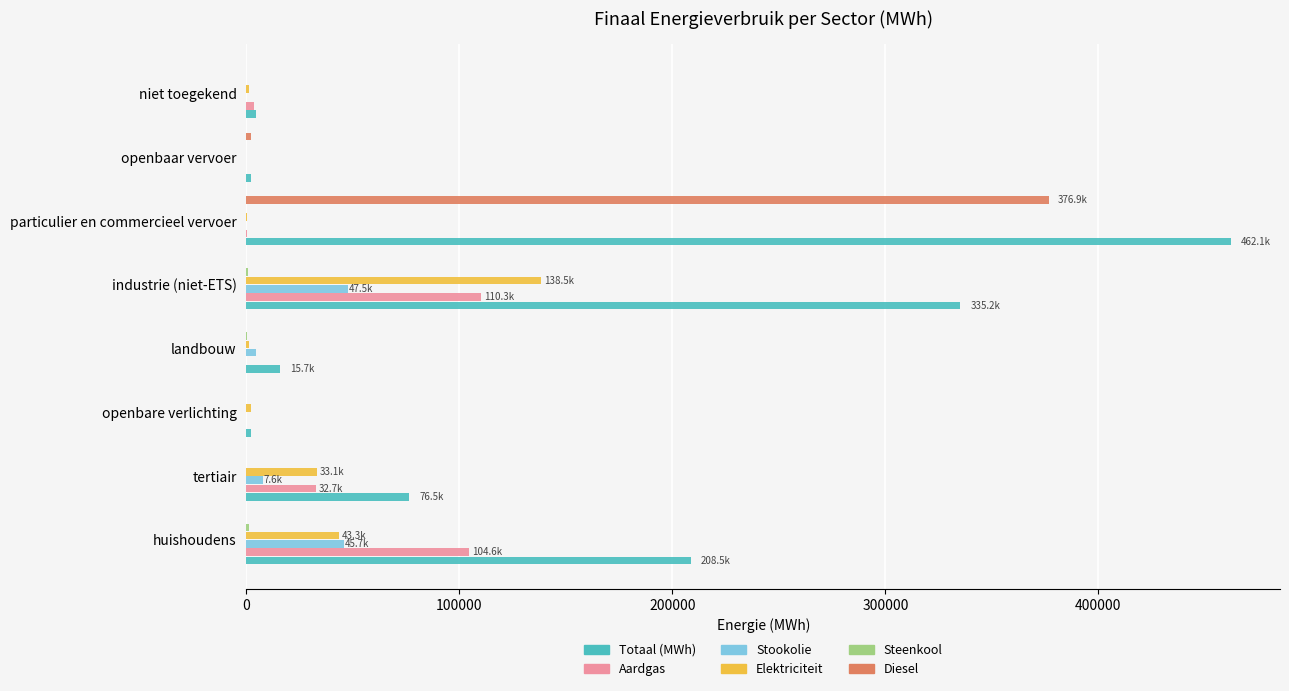

What is the sum of all Diesel values?

378818.9